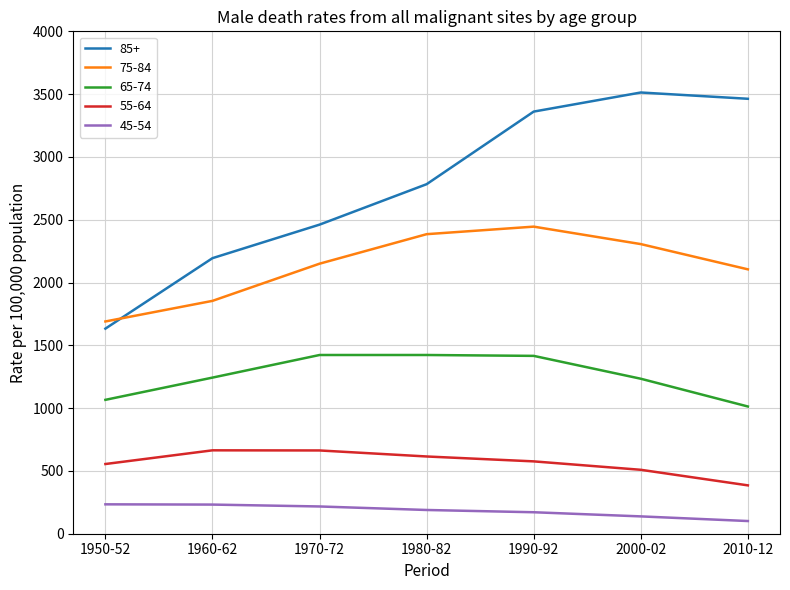

What position from the right is 2000-02?

2